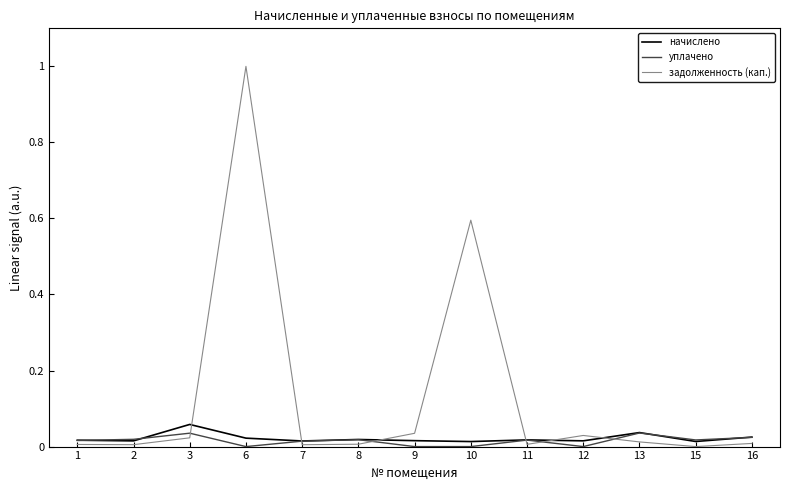

What is the greatest value displayed?

1.0